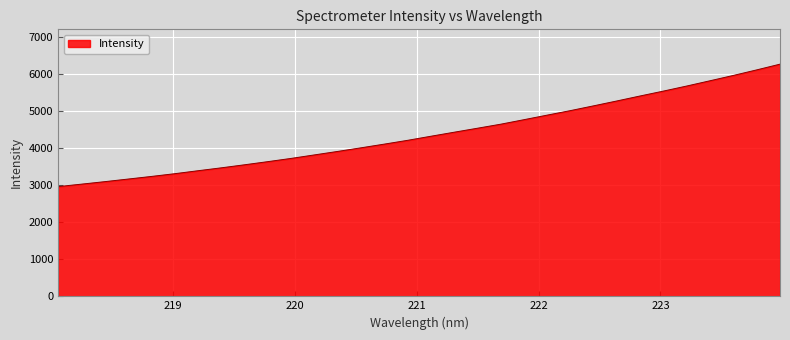

What is the minimum value shown in the chart?

2959.1